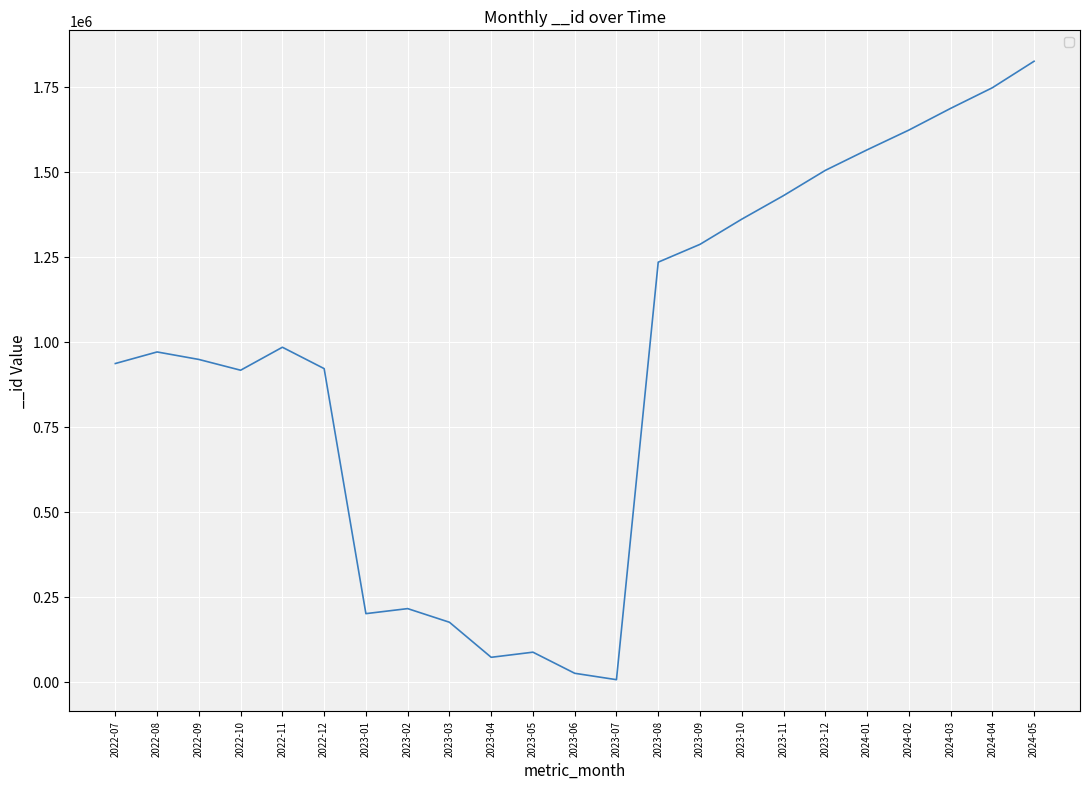

Is it true that the value at 2022-12 is 920973?

True